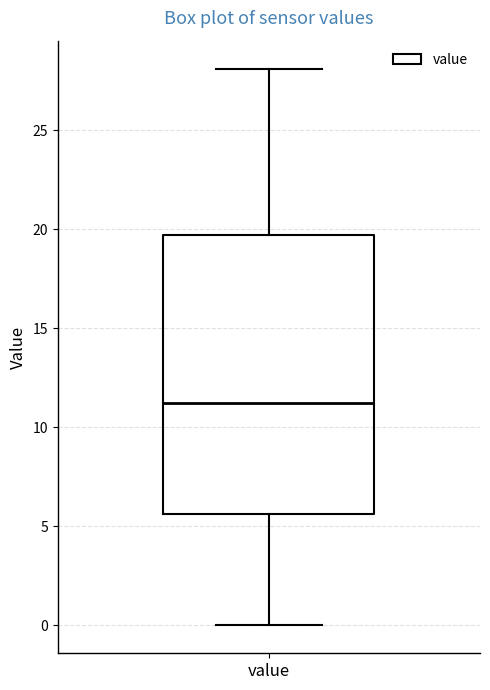

Where does the median line of the box for value sit on the y-axis? The values are not printed on the chart, so give them approximately, as read against the axis.

11.5